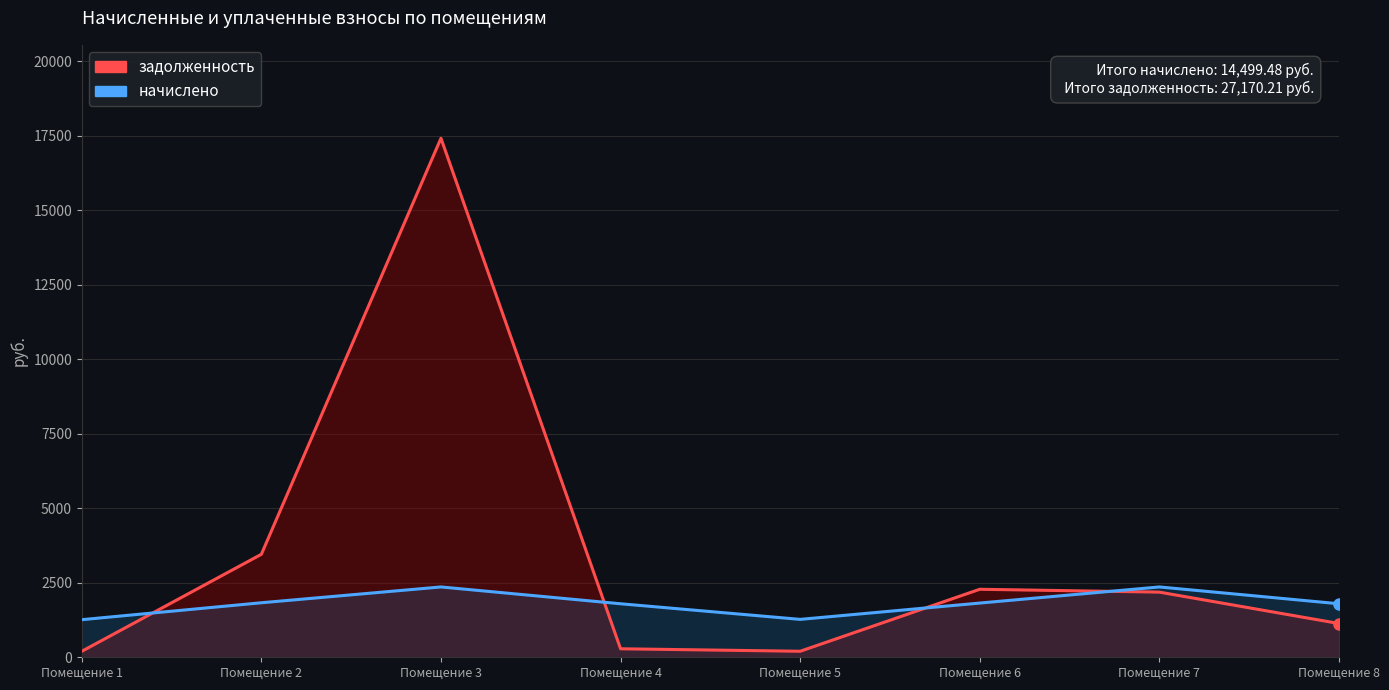

How many interior local valleys does the начислено series have?

1